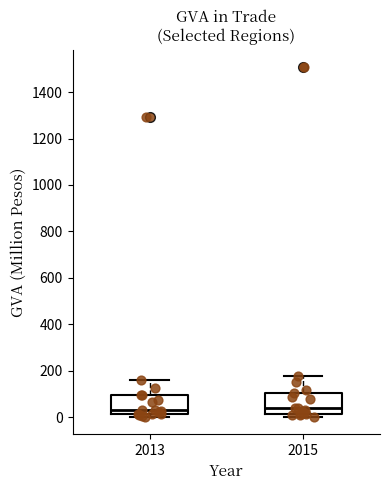

Reading left to right, read every box against the y-axis: the position of its median line, the range the box covers, and the ends of its whiskers. The values are not printed on the chart, so give them approximately, as read against the axis.

2013: median 40, box 20 to 100, whiskers 0 to 160
2015: median 40, box 20 to 100, whiskers 0 to 180